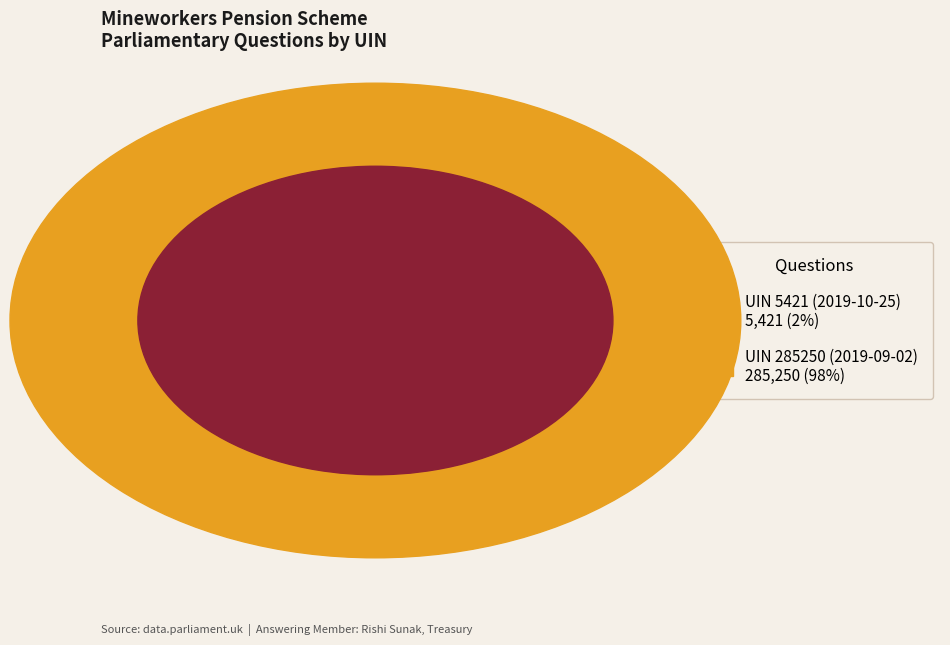

To the nearest percent, what is the average slice percentage?

50%